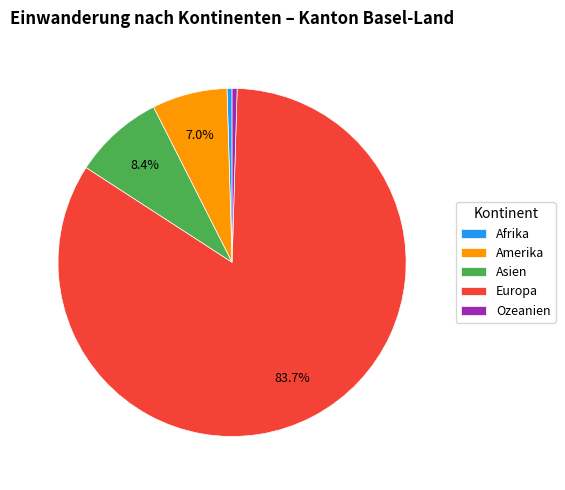

Is there a majority slice in this chart?

Yes